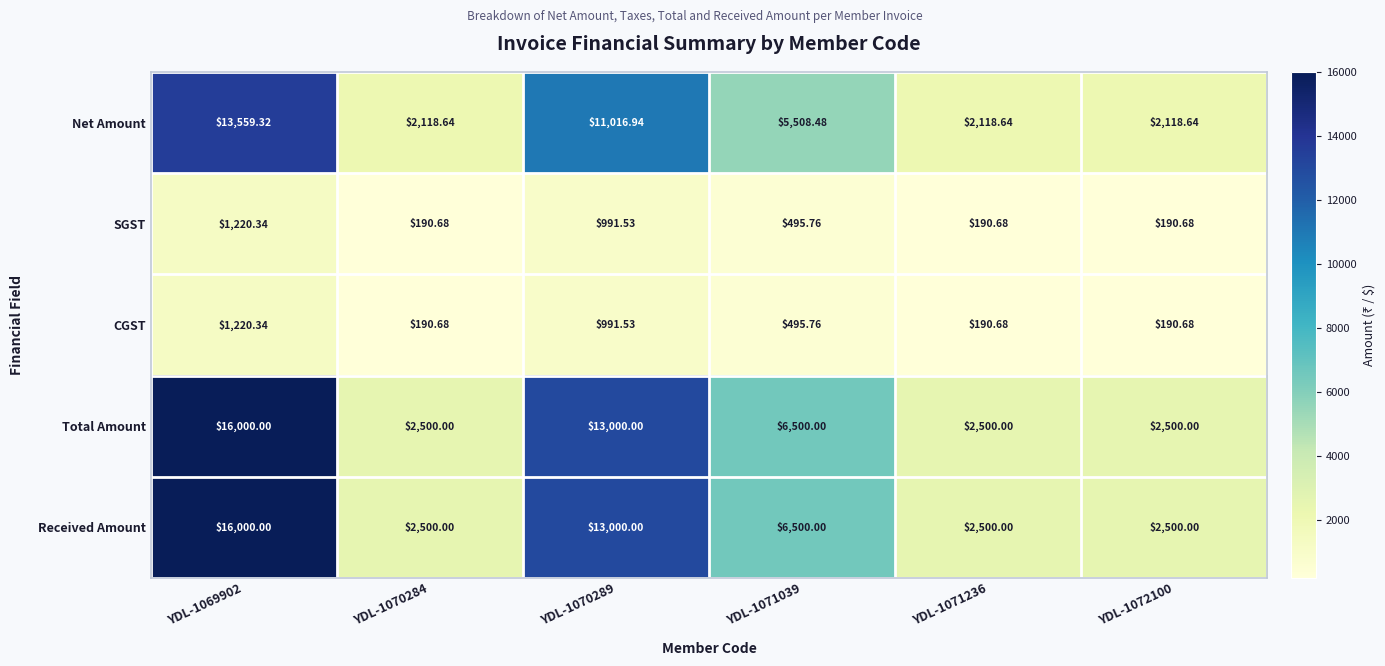

Is the value of Total Amount at YDL-1071236 greater than the value of Net Amount at YDL-1071039?

No